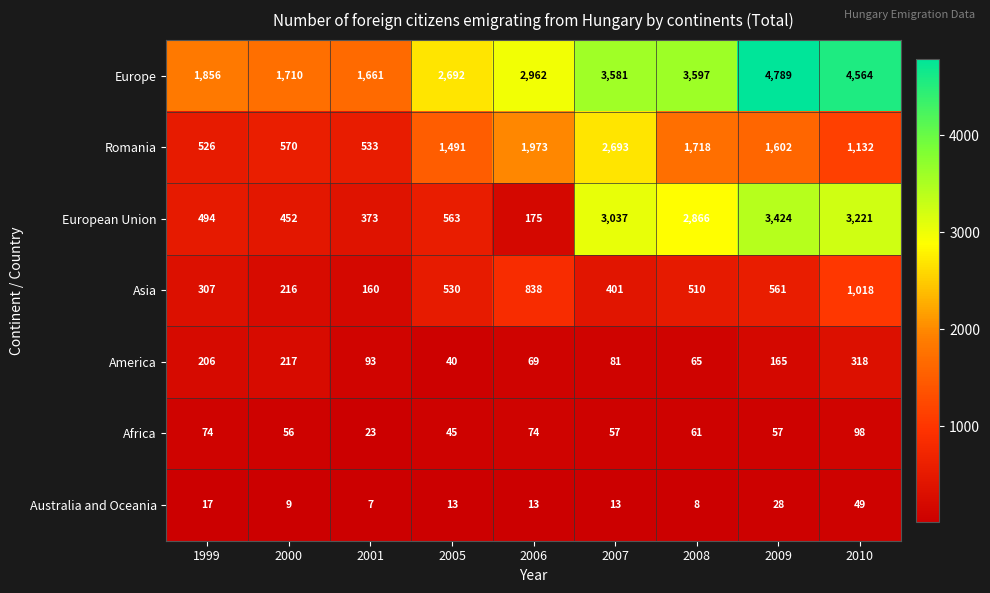

What is the difference between the second highest and second lowest values in the Asia series?

622